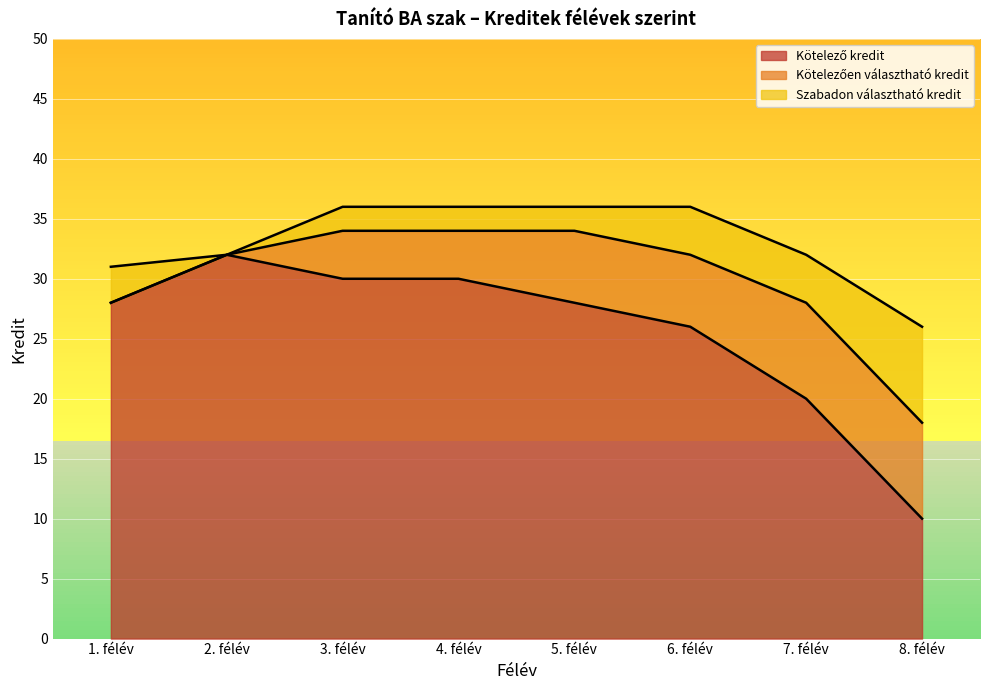

How many data points does each series have?

8